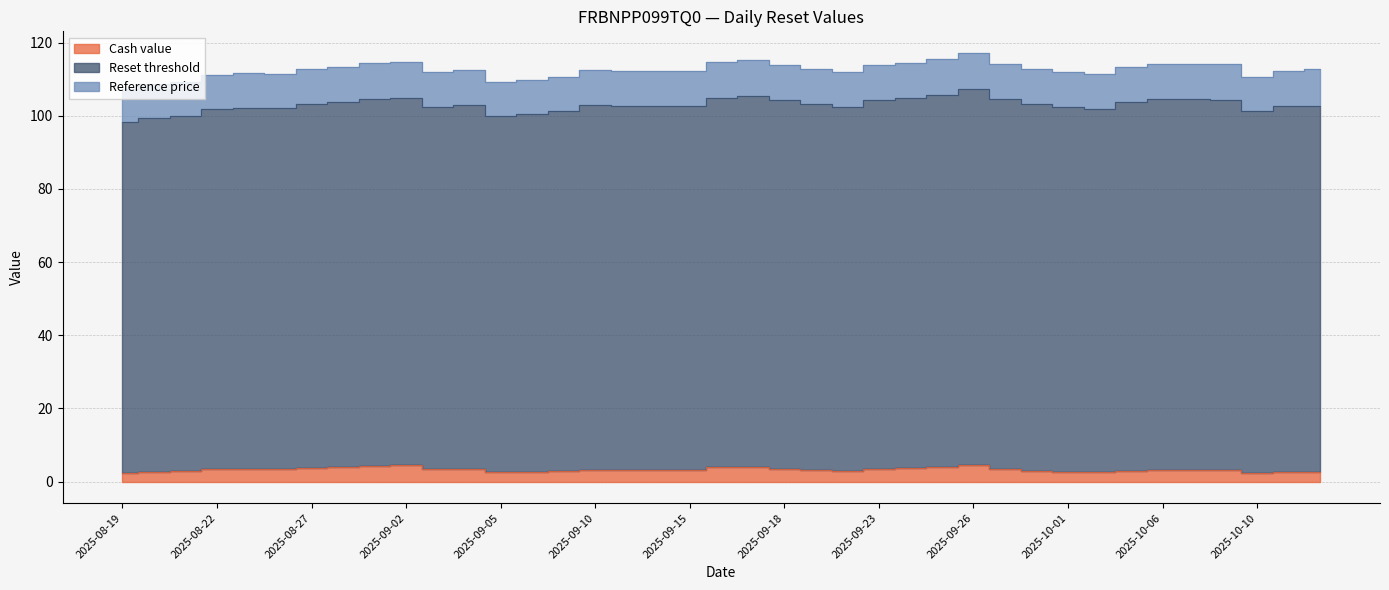

The value of Cash value at 2025-09-05 is 4.4. True or false?

False